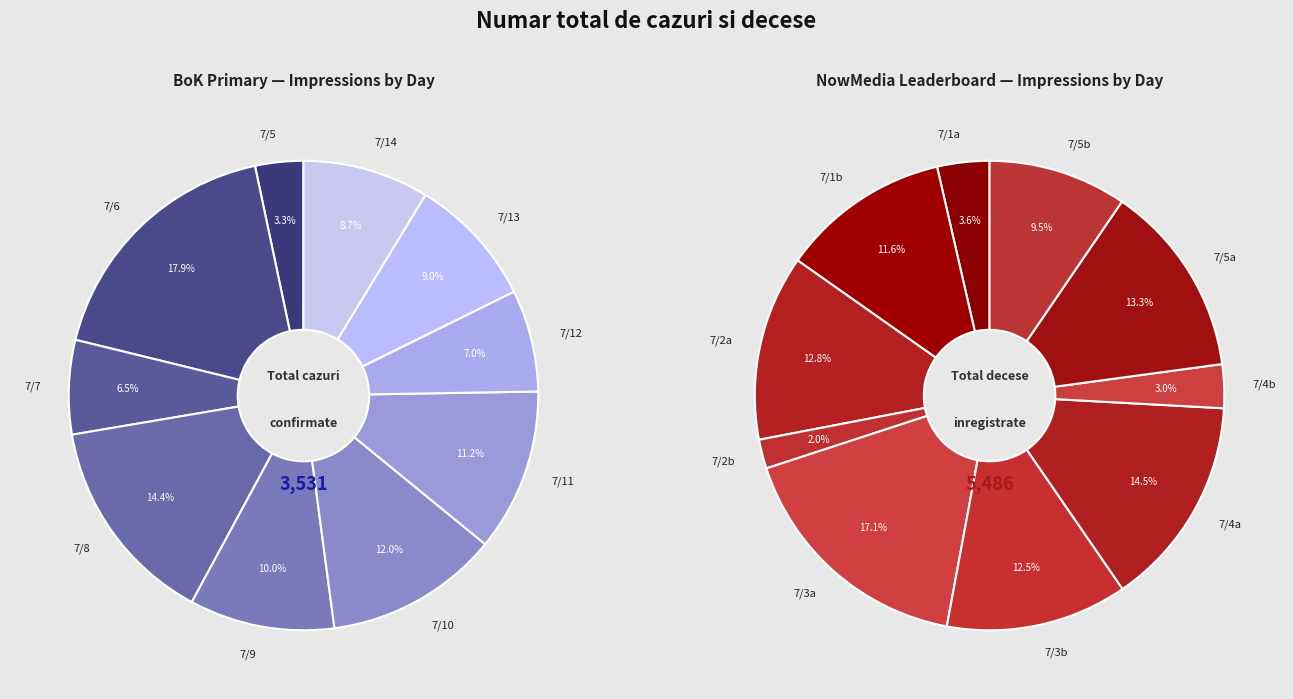

True or false: 7/14/18 accounts for 1% of the total.

False